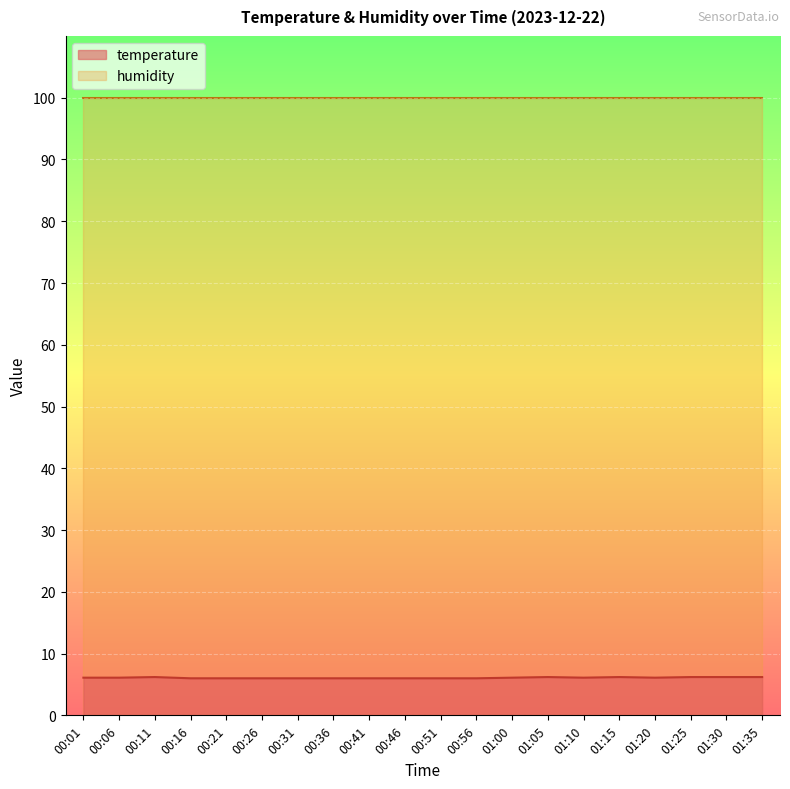

How many lines are shown in the chart?

2